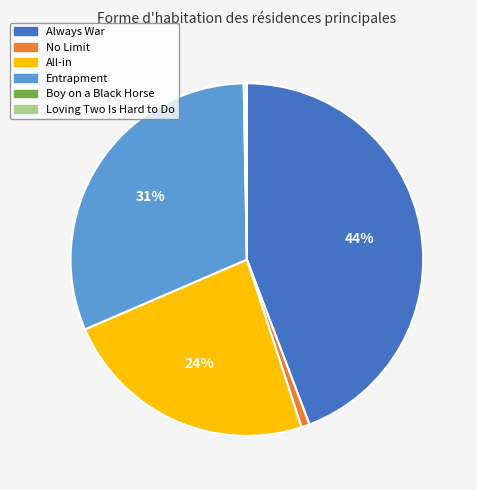

To the nearest percent, what portion does All-in represent?

24%